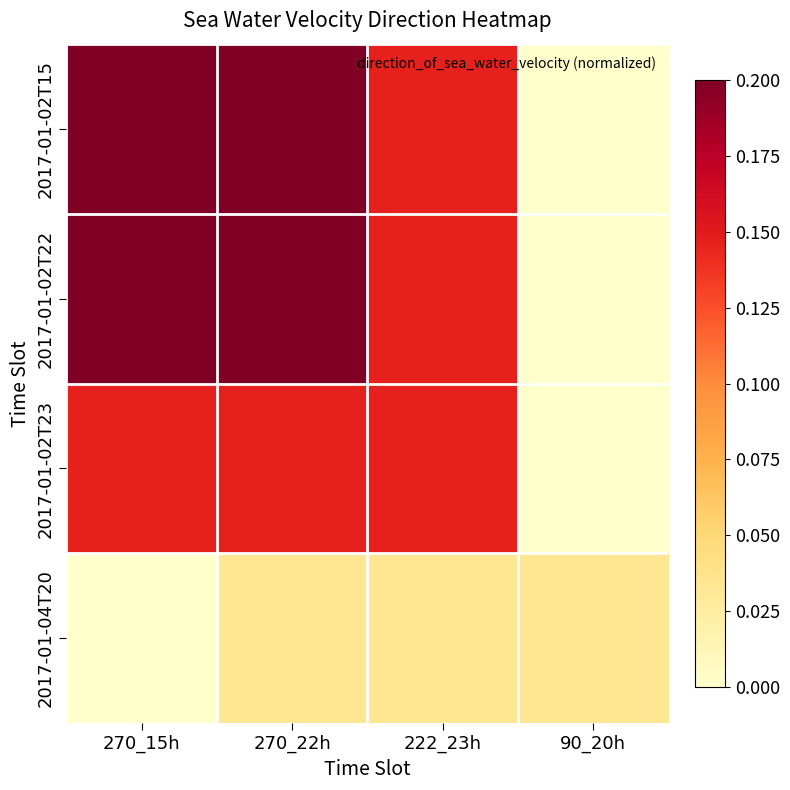

What is the difference between the highest and lowest values at 222_23h?

0.1